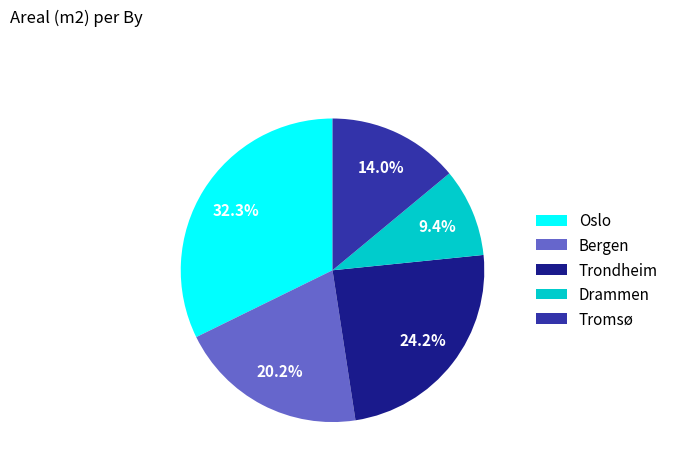

What percentage is NOT represented by Oslo?

67.7%